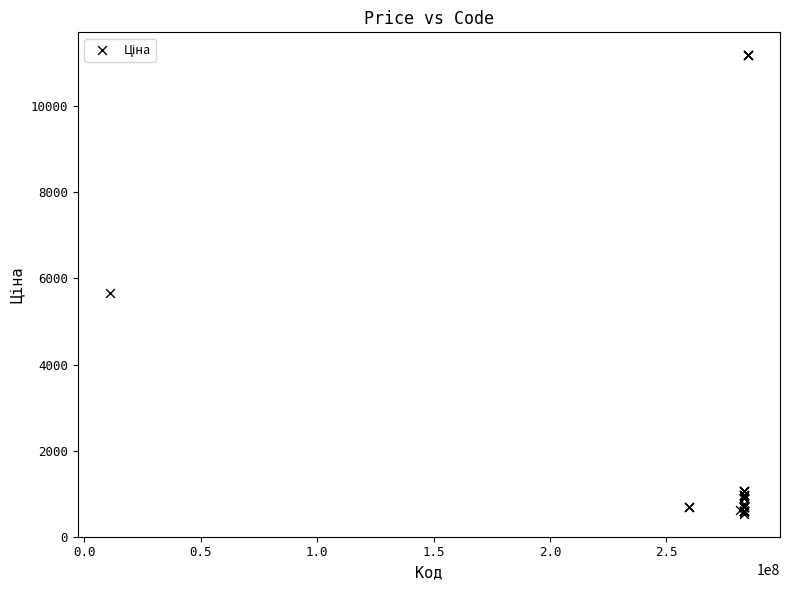

What Y value in the scatter plot is closest to 5859?

5673.8